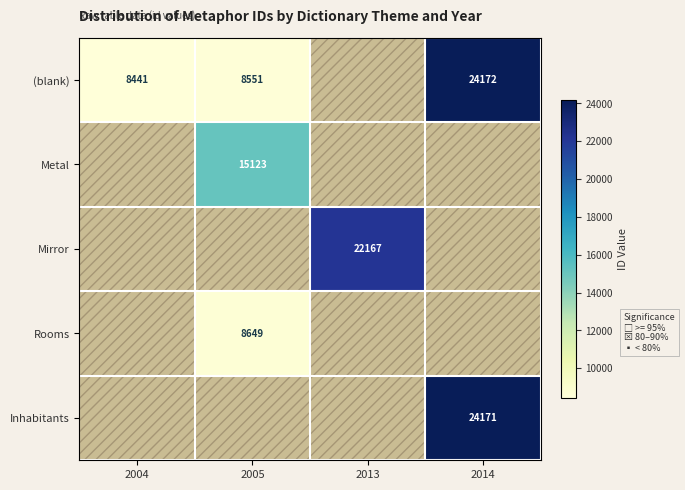

True or false: (blank) has a value of 24172 at 2014.

True